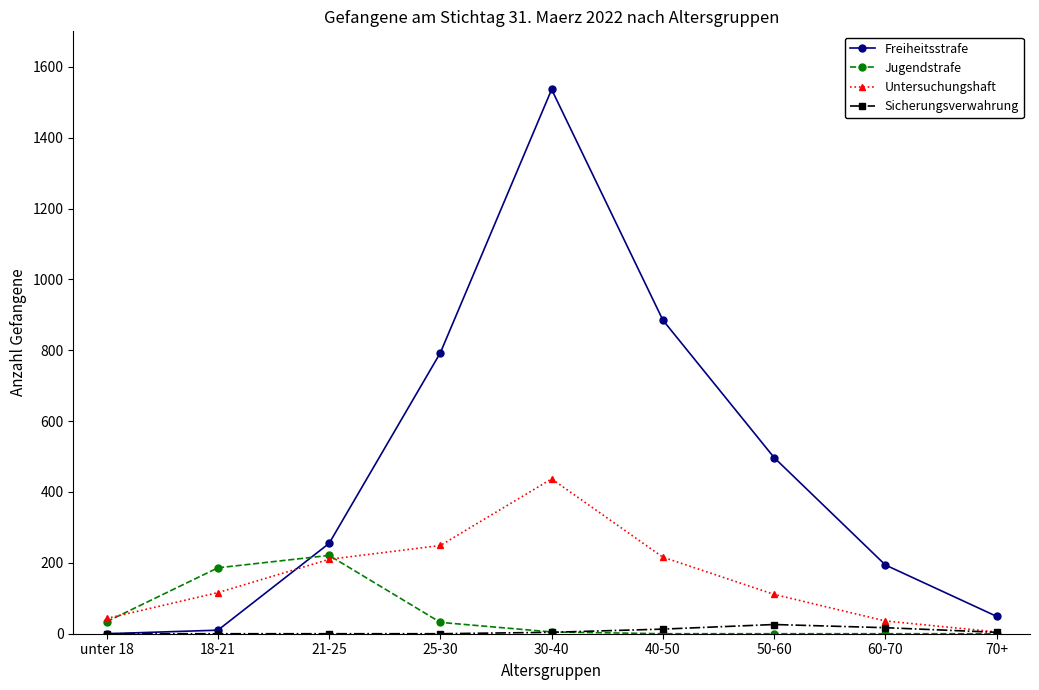

What is the sum of the Freiheitsstrafe values at 25-30 and 60-70?

987